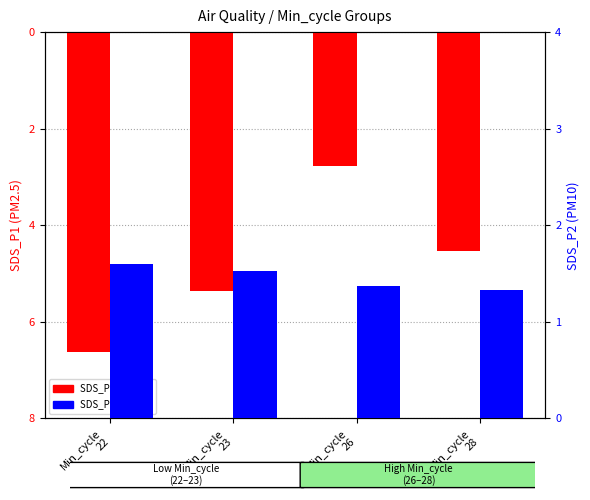

Count the number of data series in this chart.

2